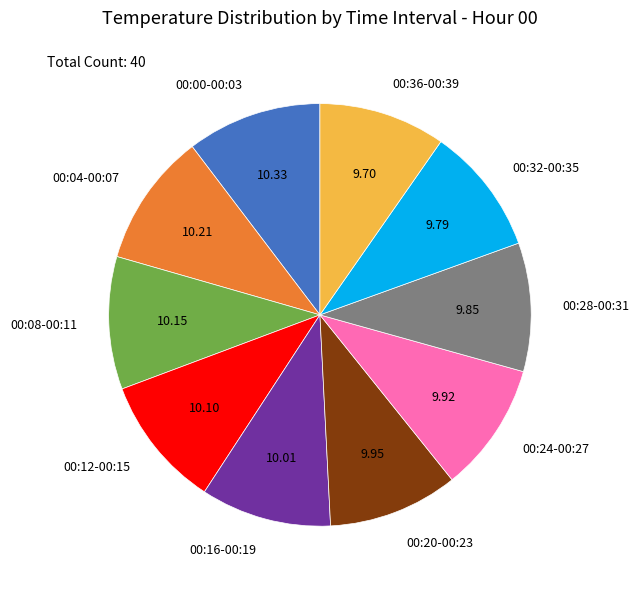

Do 00:20-00:23 and 00:12-00:15 together represent more than half of the pie?

No